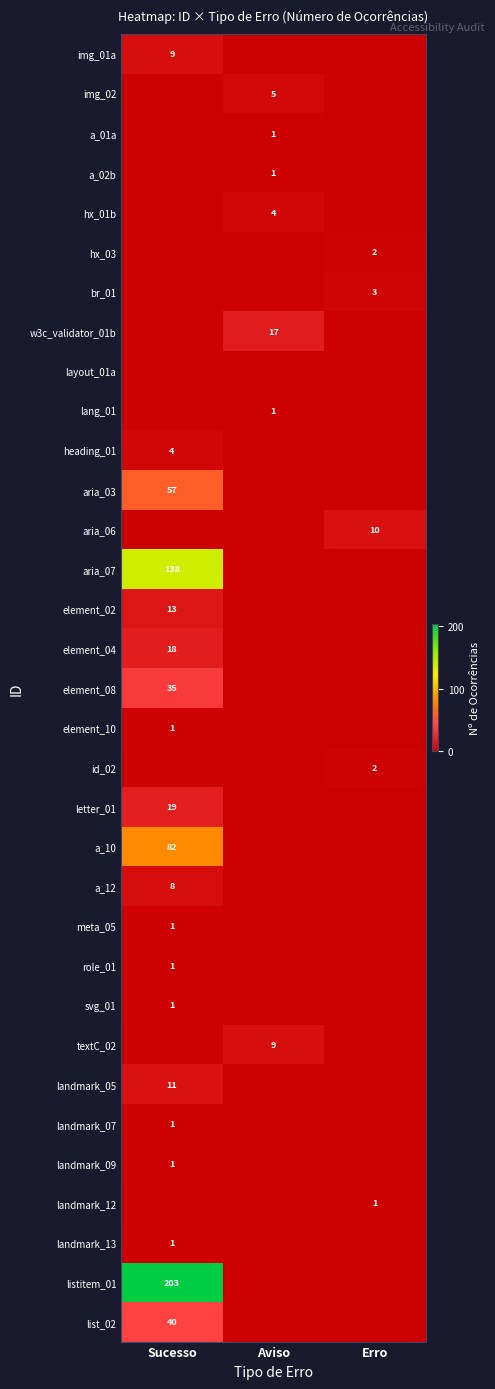

Is it true that listitem_01 equals 292 at Sucesso?

False